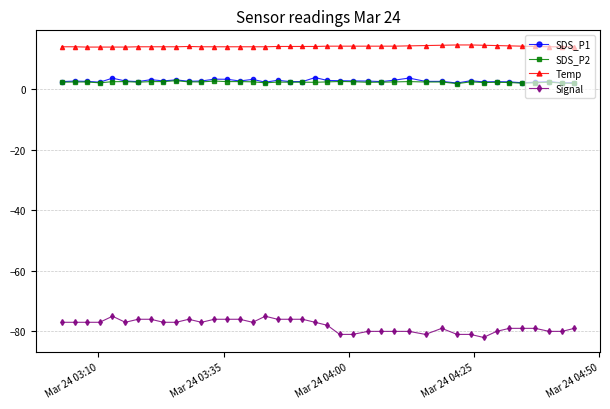

True or false: SDS_P2 has more than 2 interior local peaks.

True